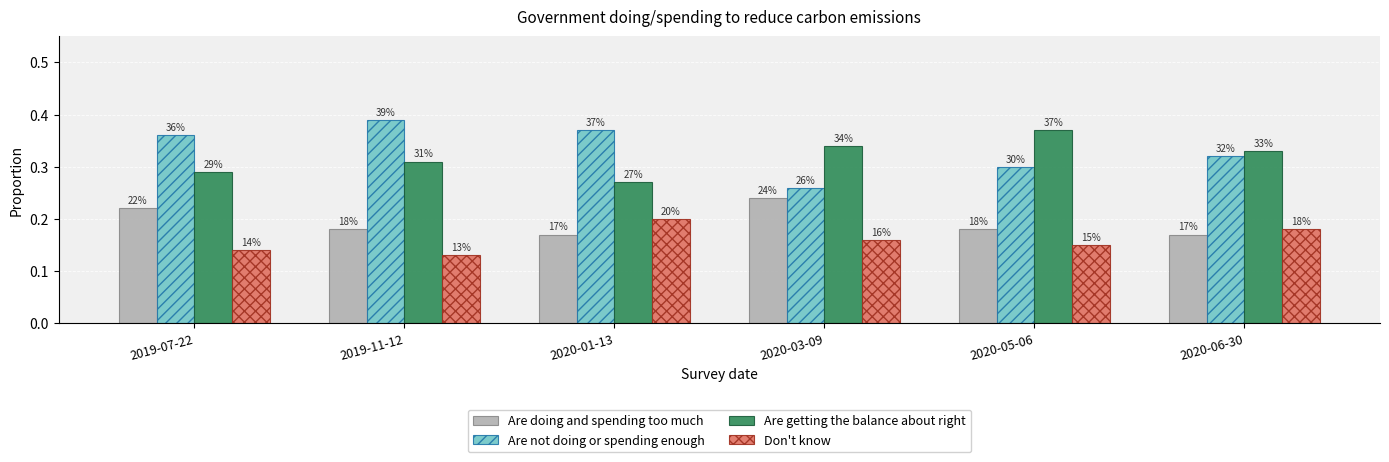

List the labels in order of Are doing and spending too much value, smallest first.

2020-01-13, 2020-06-30, 2019-11-12, 2020-05-06, 2019-07-22, 2020-03-09